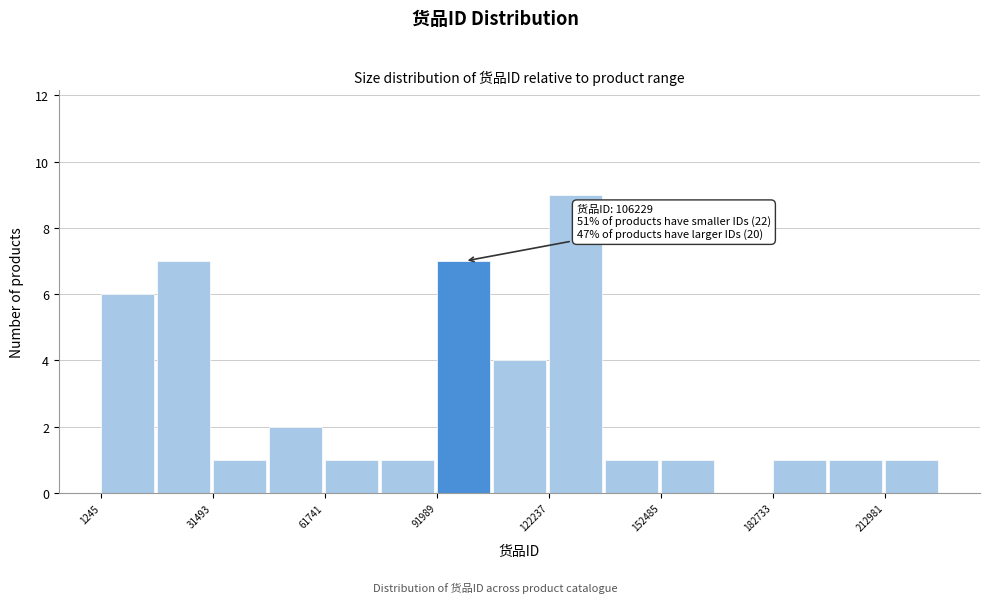

Read against the x-axis, roughly where is the centre of the tallest bar?

130000